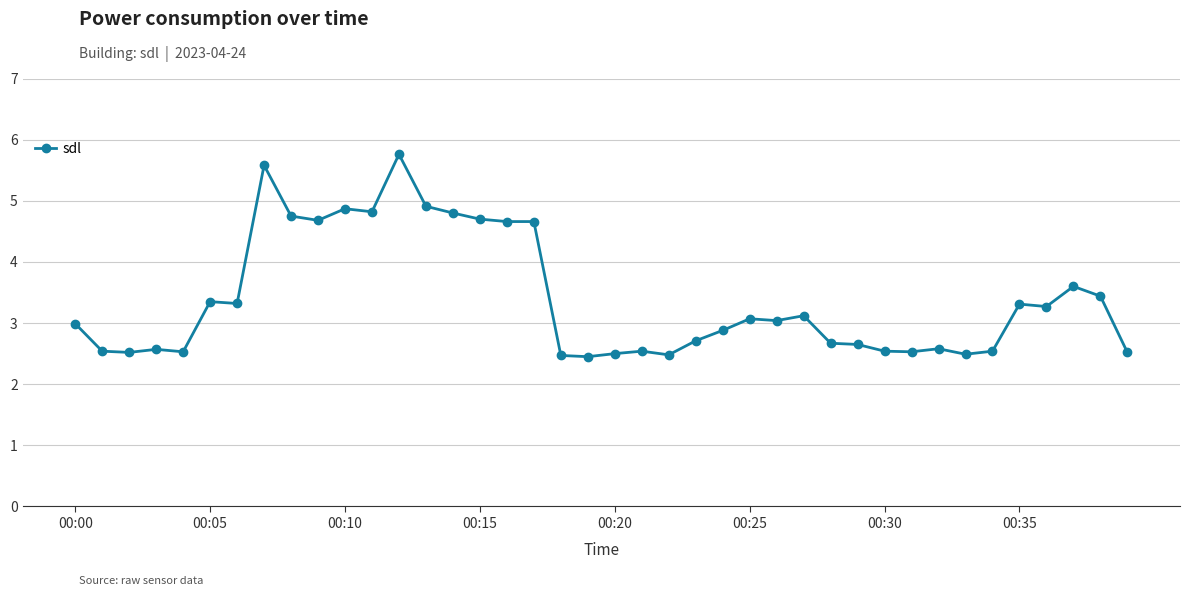

What is the value of the 28th point from the left?

3.1